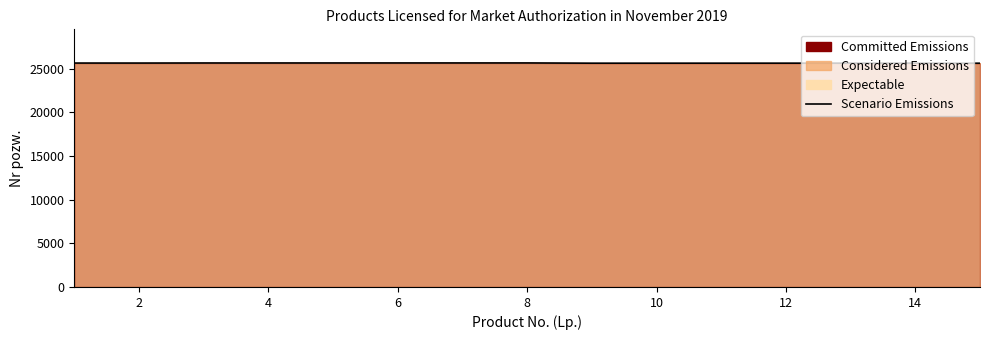

What is the minimum value shown in the chart?

25634